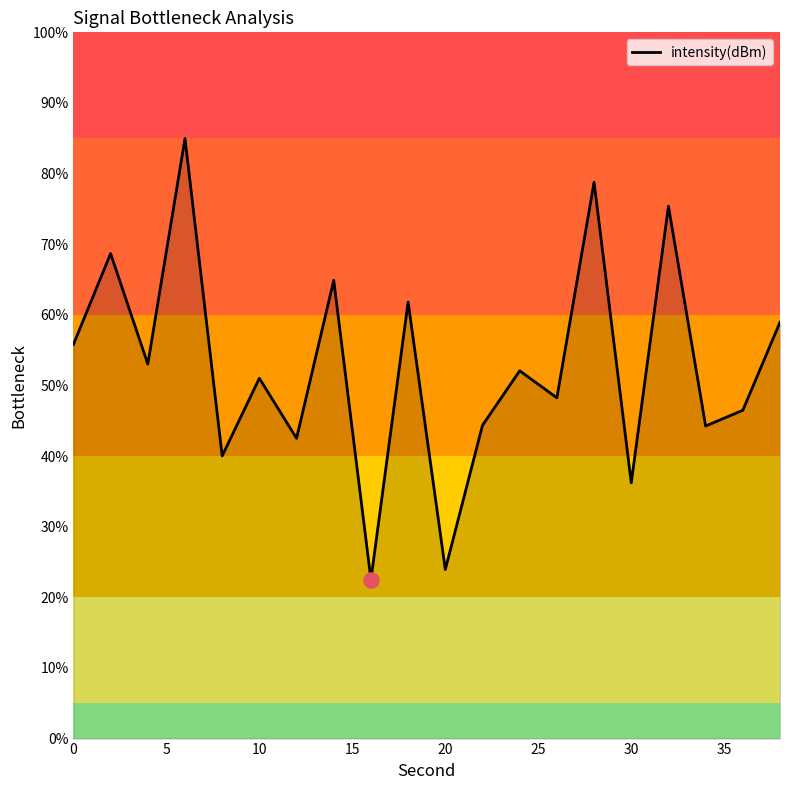

What is the minimum value shown in the chart?

22.5